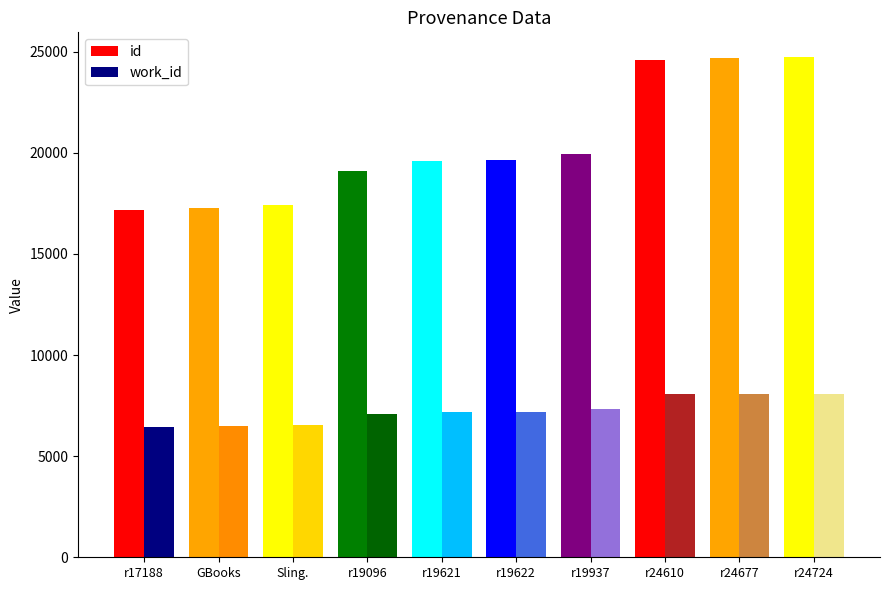

Which series has the largest total across all categories?

id